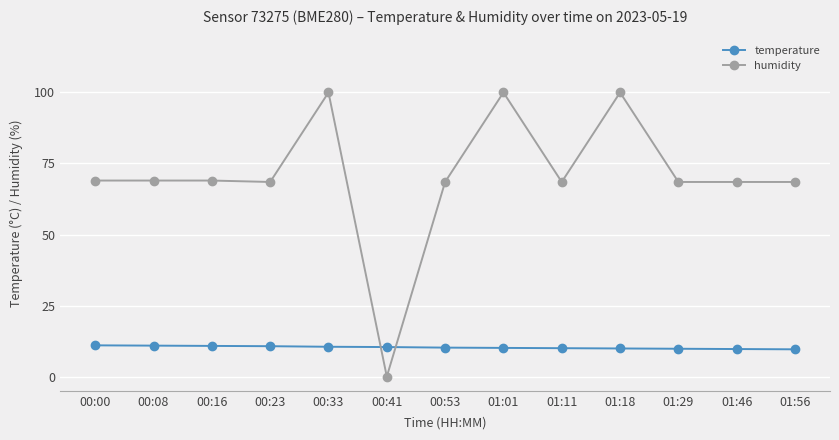

Is the value of temperature at 01:18 greater than the value of humidity at 01:56?

No